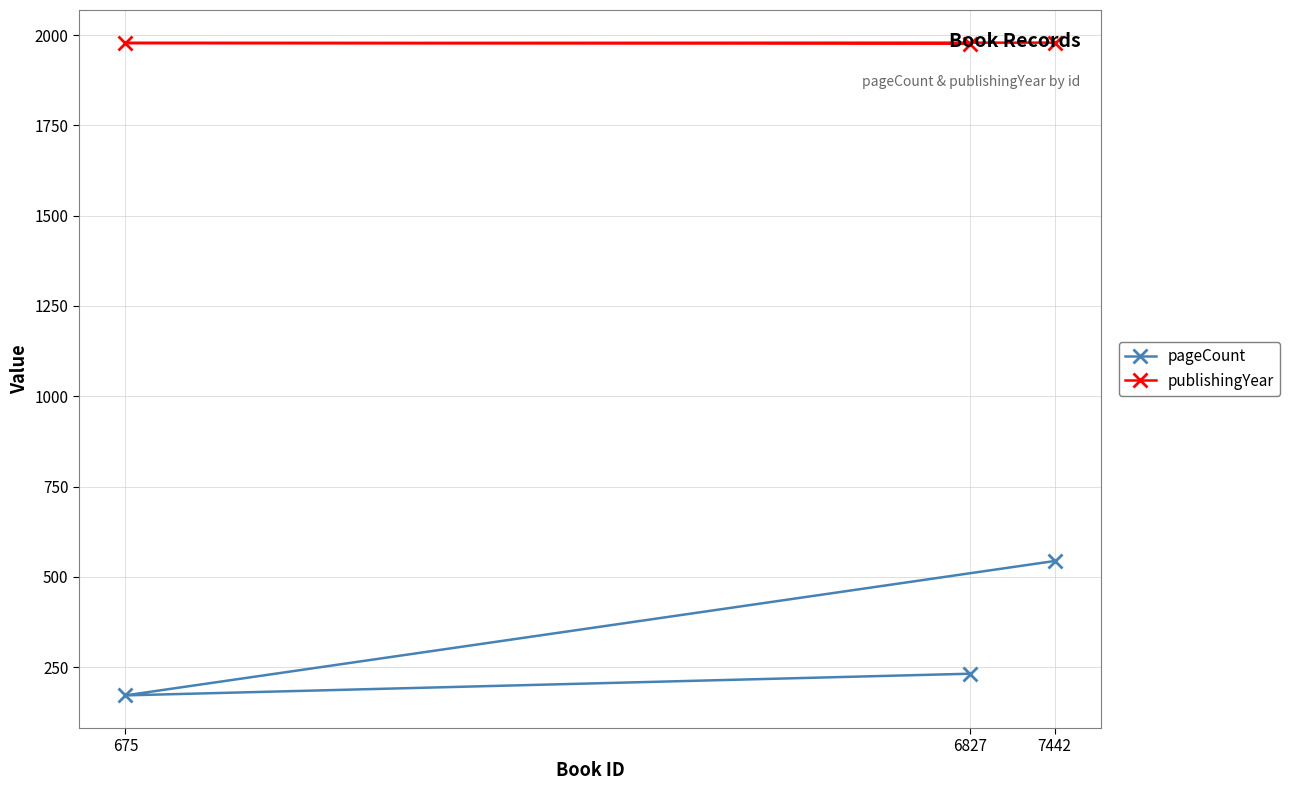

Rank the series at 7442 from highest to lowest value.

publishingYear, pageCount